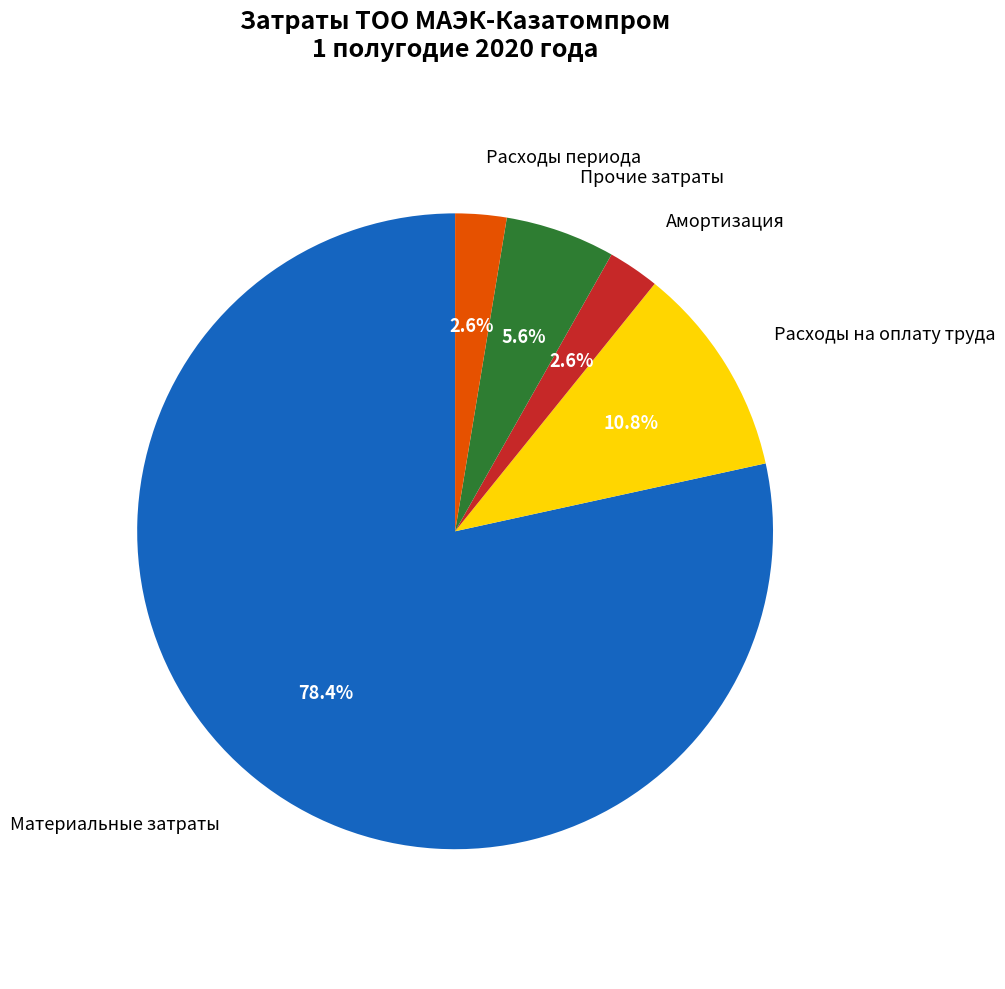

What is the majority slice?

Материальные затраты